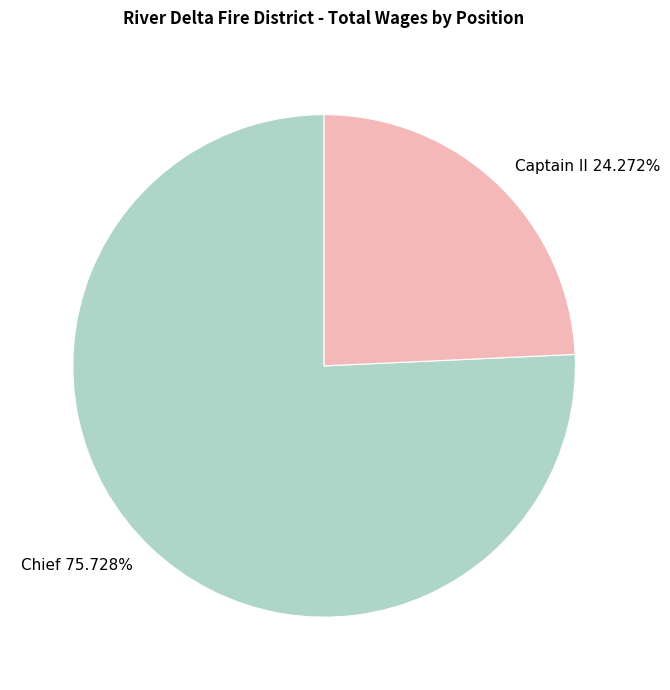

What is the smallest slice in the pie chart?

Captain II